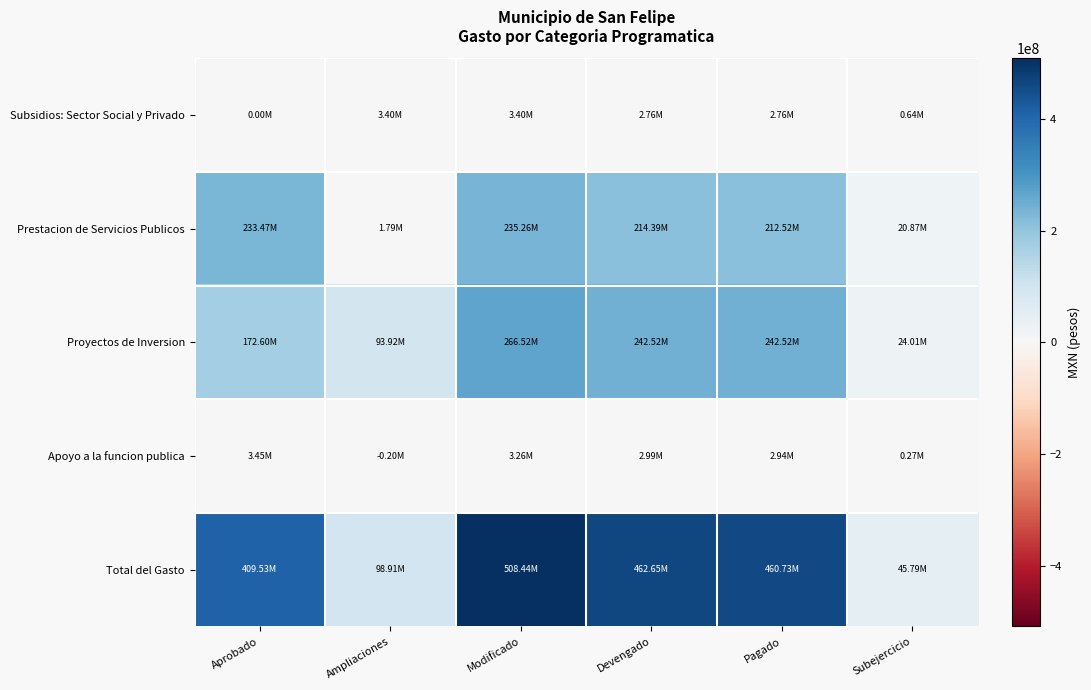

At which category does the chart reach its minimum across all series?

Ampliaciones